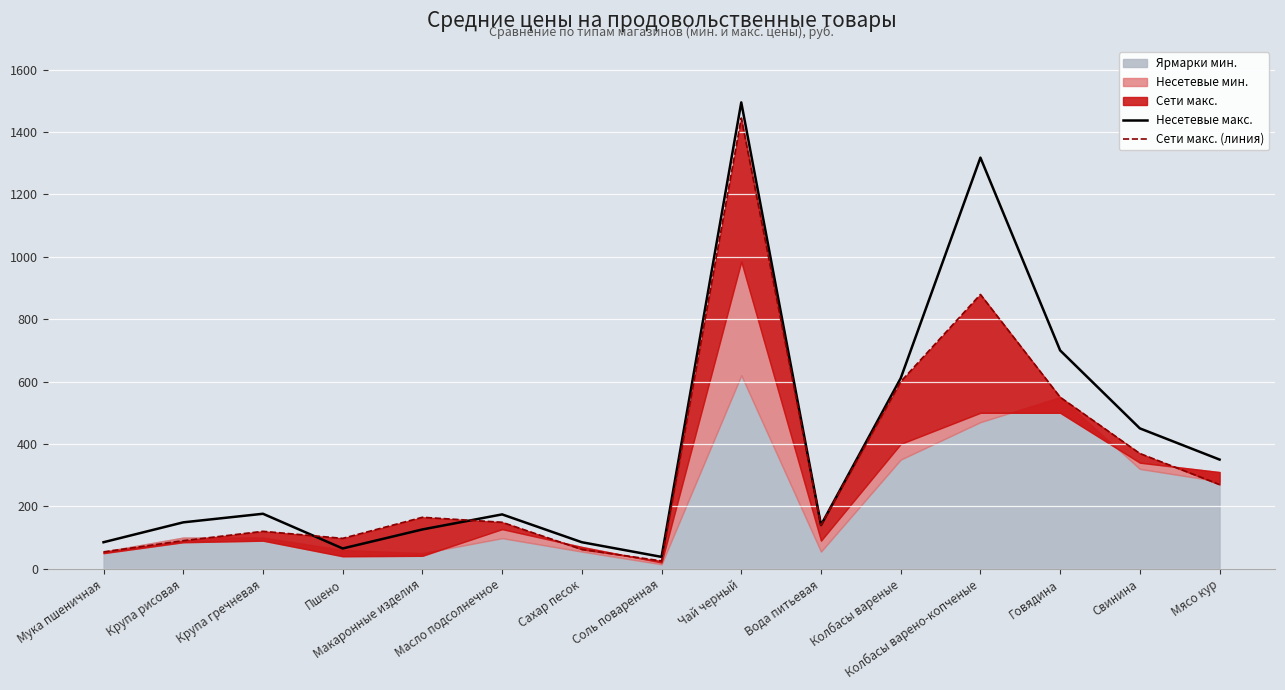

What position from the right is Вода питьевая?

6